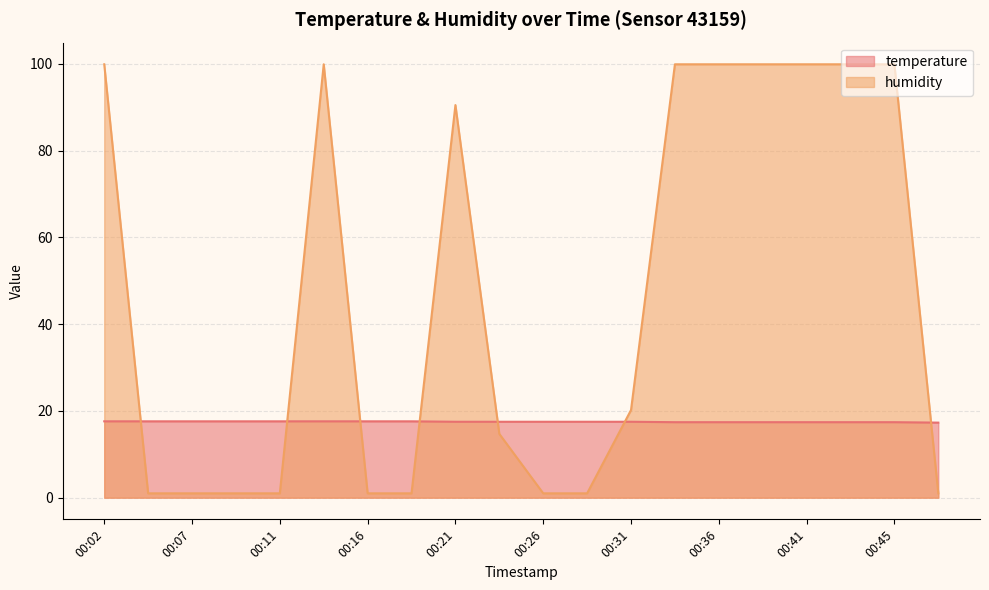

What is the value of the temperature point at the 3rd from the left?

17.6